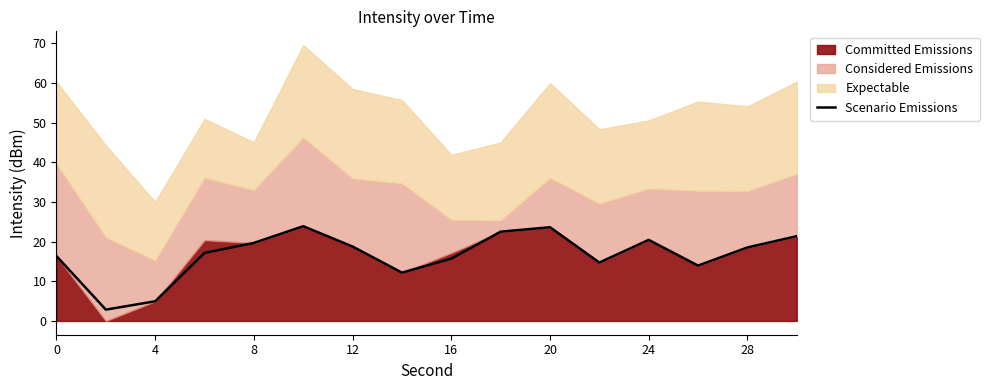

What is the value of the 15th point from the left?

18.5